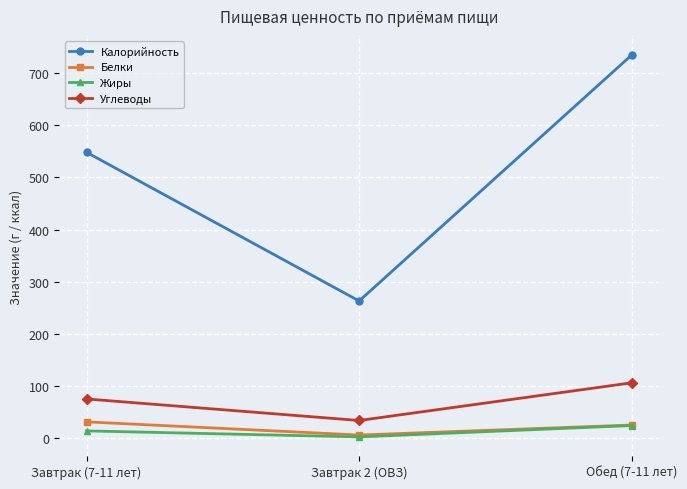

Which category has the highest value across all series?

Обед (7-11 лет)